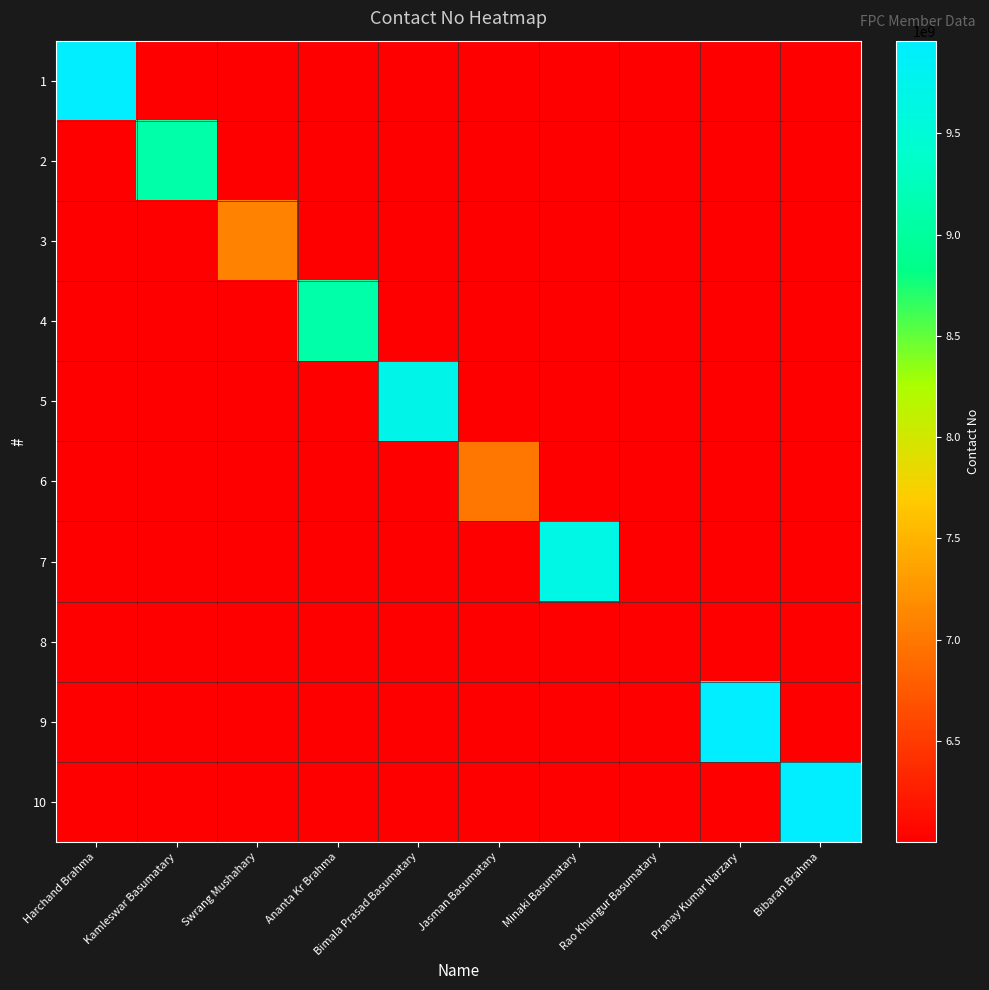

List the series in order of their peak value, highest first.

9, 10, 1, 5, 7, 2, 4, 3, 6, 8